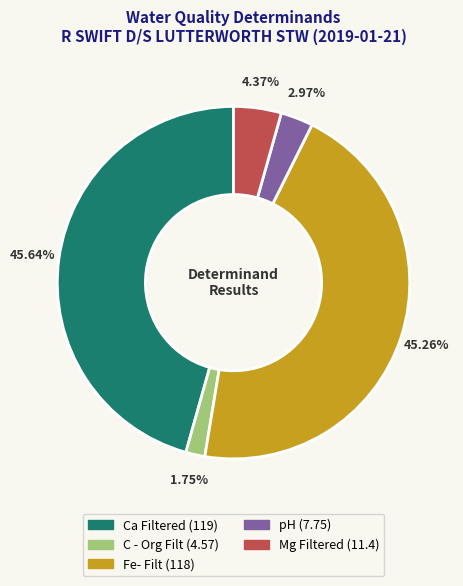

Do Fe- Filt and Ca Filtered together represent more than half of the pie?

Yes